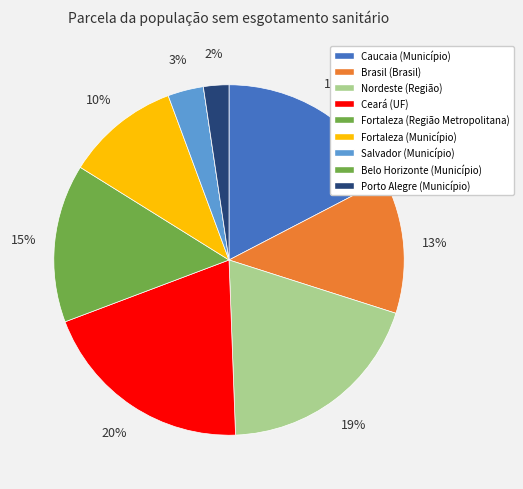

Does Porto Alegre (Município) represent more than half of the total?

No